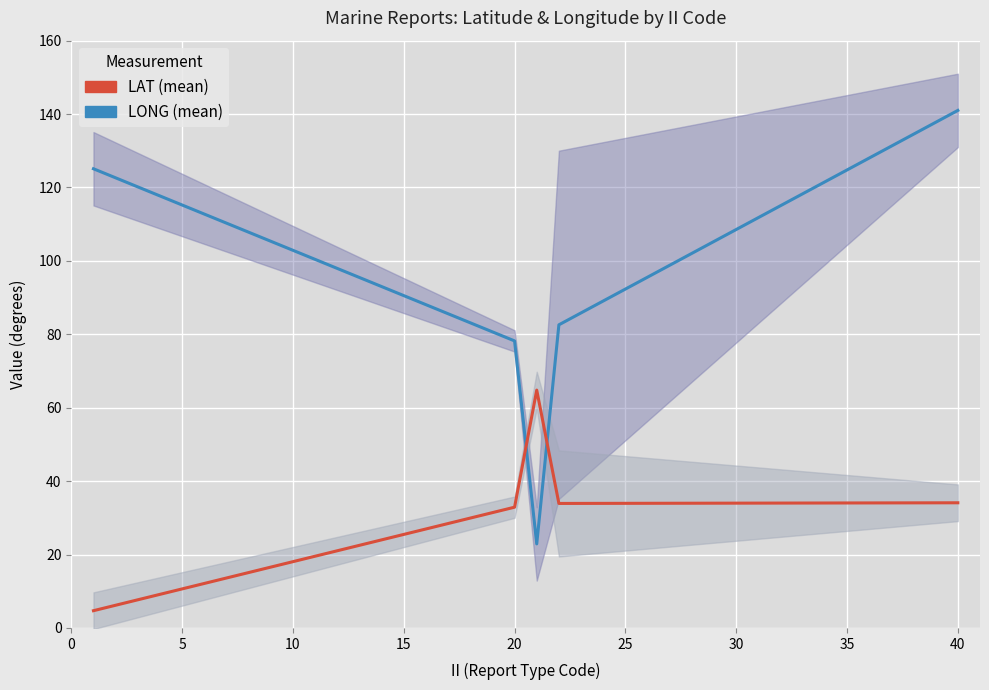

What is the value of the LAT (mean) point at the 1st from the left?

4.7